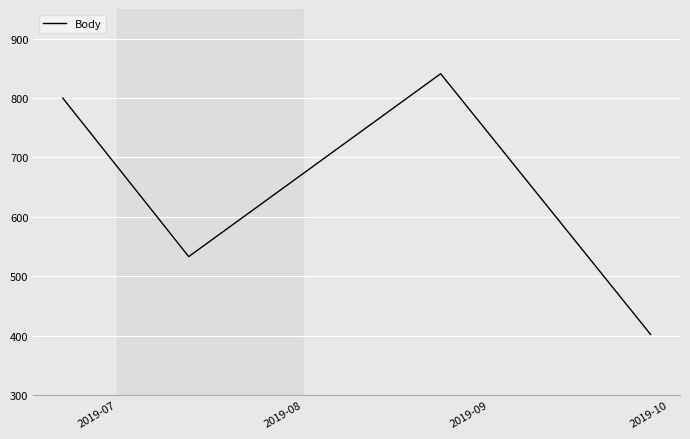

What is the greatest value displayed?

841